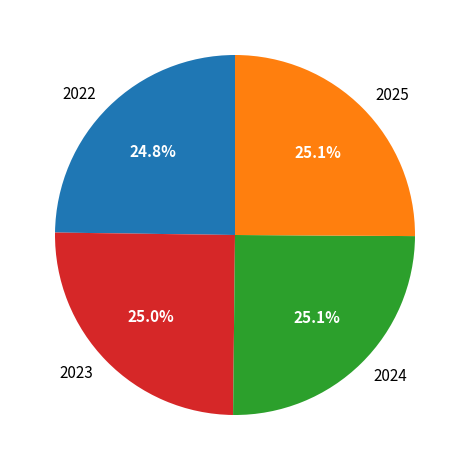

True or false: 2022 accounts for 17% of the total.

False